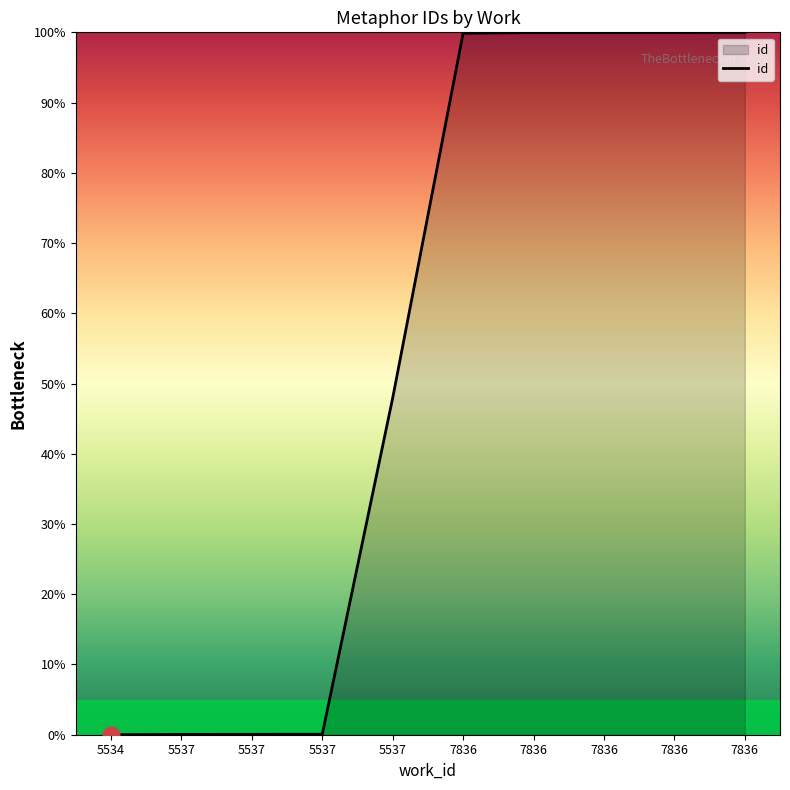

Reading right to left, list all the values displayed in this chart.

100.0	100.0	100.0	100.0	99.9	47.9	0.1	0.1	0.0	0.0